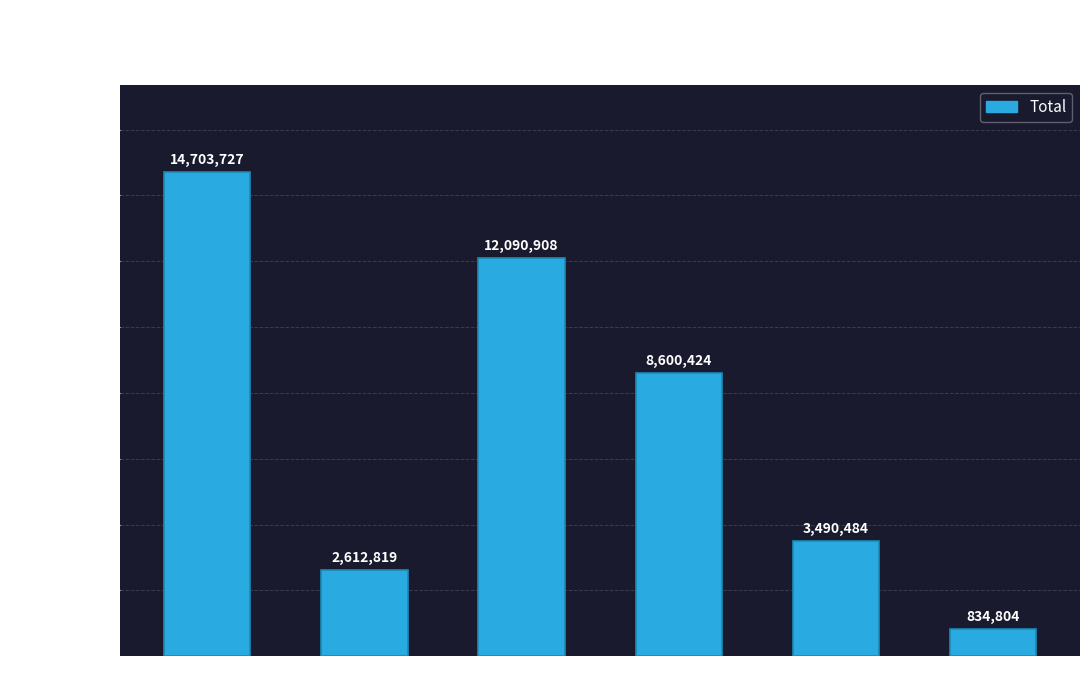

The value at @S is 1979634. True or false?

False